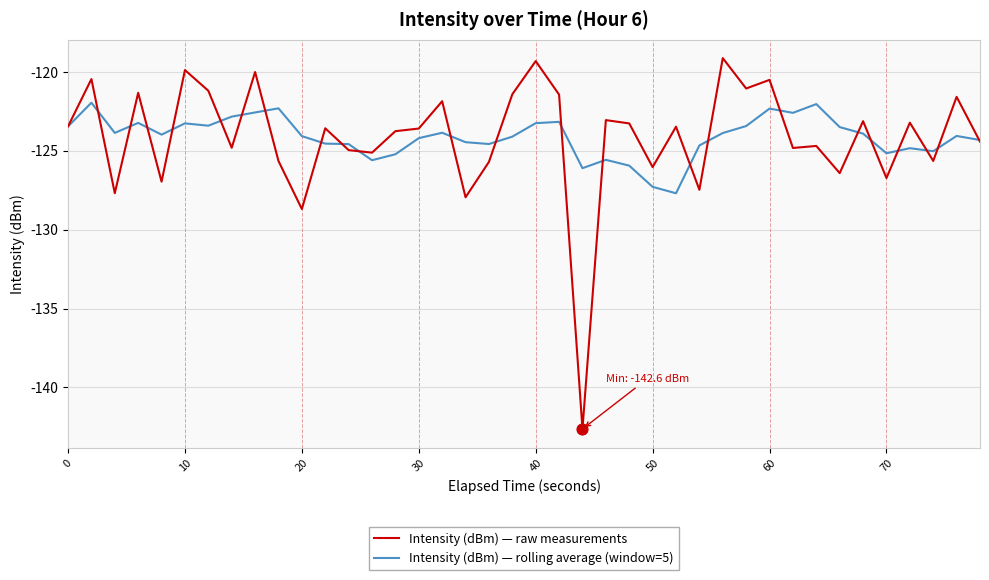

Which series has the largest range (max minus min)?

Intensity (dBm) — raw measurements